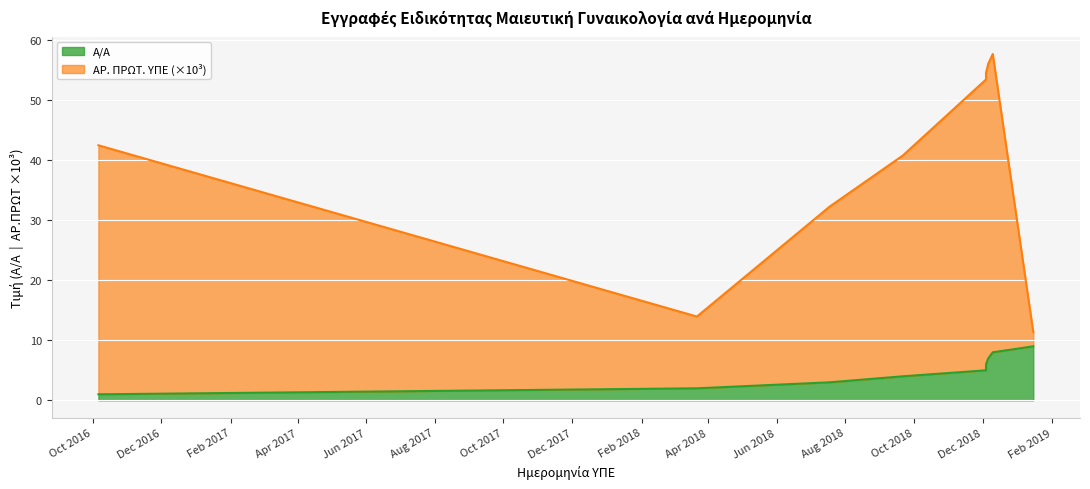

The Α/Α series shows 2.9 at 6.12.2018. True or false?

False